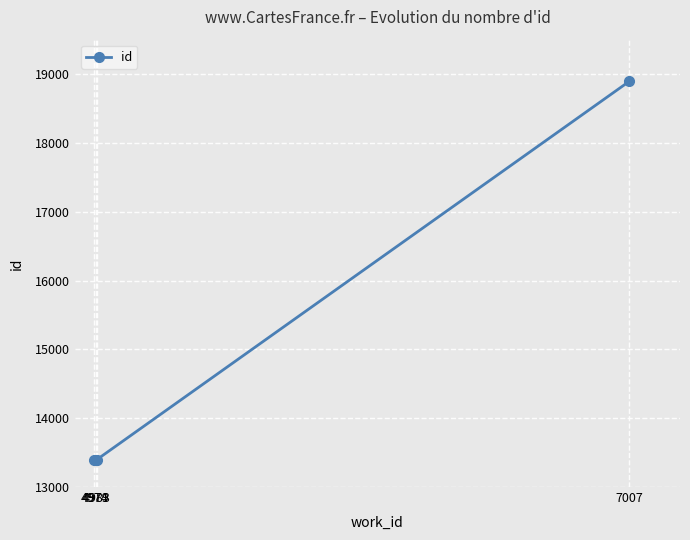

What is the greatest value displayed?

18894